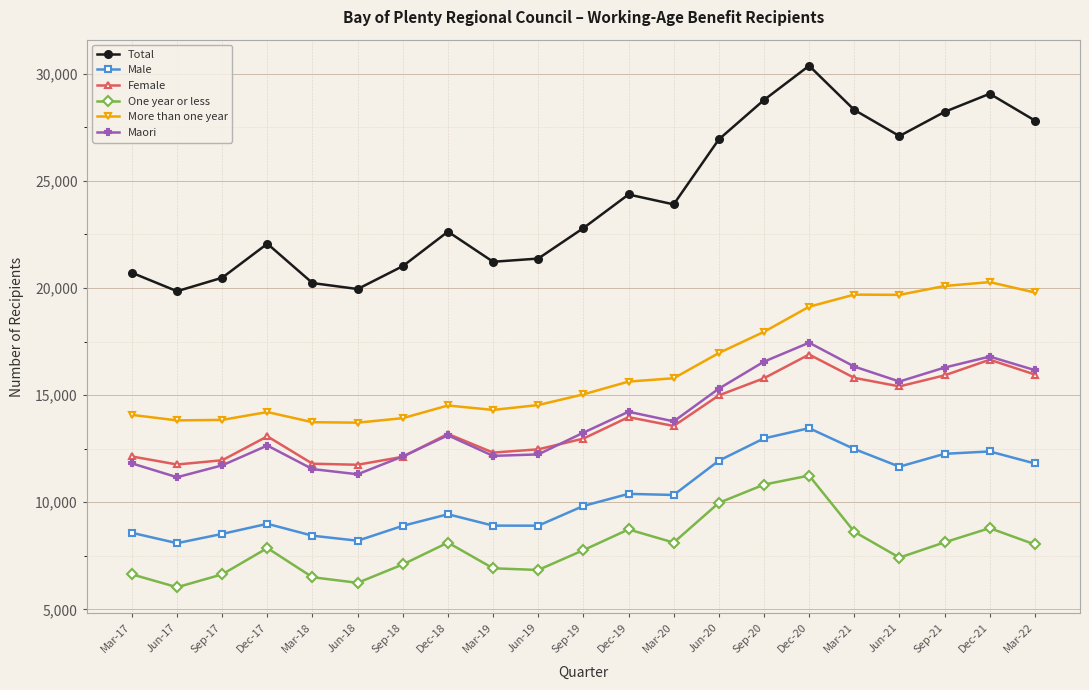

At which category does Maori reach its first local peak?

Dec-17